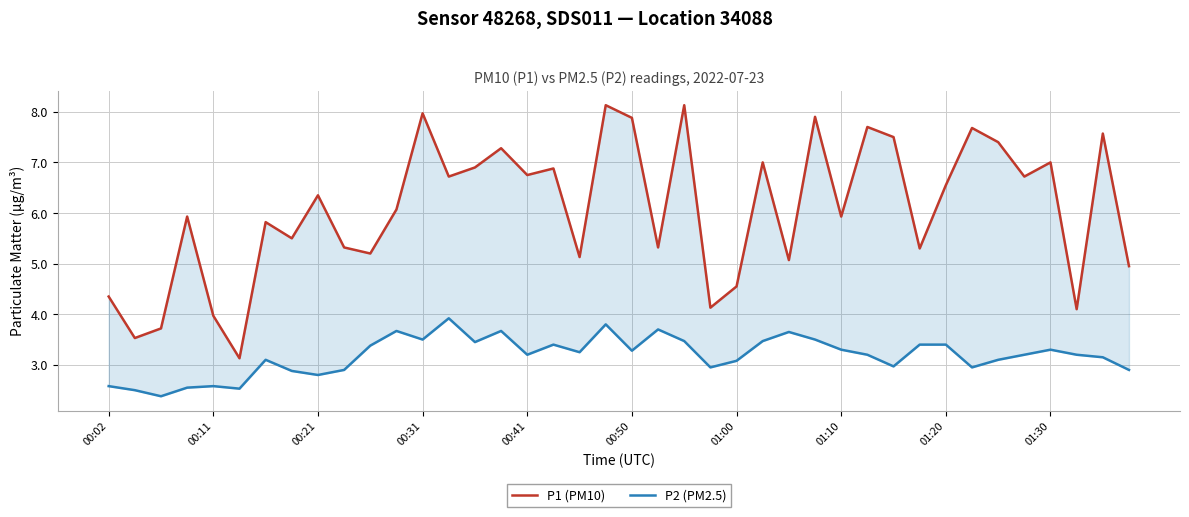

Reading right to left, transcribe all the data shown in this chart.

P1 (PM10): 5.0	7.6	4.1	7.0	6.7	7.4	7.7	6.5	5.3	7.5	7.7	5.9	7.9	5.1	7.0	4.5	4.1	8.1	5.3	7.9	8.1	5.1	6.9	6.8	7.3	6.9	6.7	8.0	6.1	5.2	5.3	6.3	5.5	5.8	3.1	4.0	5.9	3.7	3.5	4.3
P2 (PM2.5): 2.9	3.1	3.2	3.3	3.2	3.1	3.0	3.4	3.4	3.0	3.2	3.3	3.5	3.6	3.5	3.1	3.0	3.5	3.7	3.3	3.8	3.2	3.4	3.2	3.7	3.5	3.9	3.5	3.7	3.4	2.9	2.8	2.9	3.1	2.5	2.6	2.5	2.4	2.5	2.6